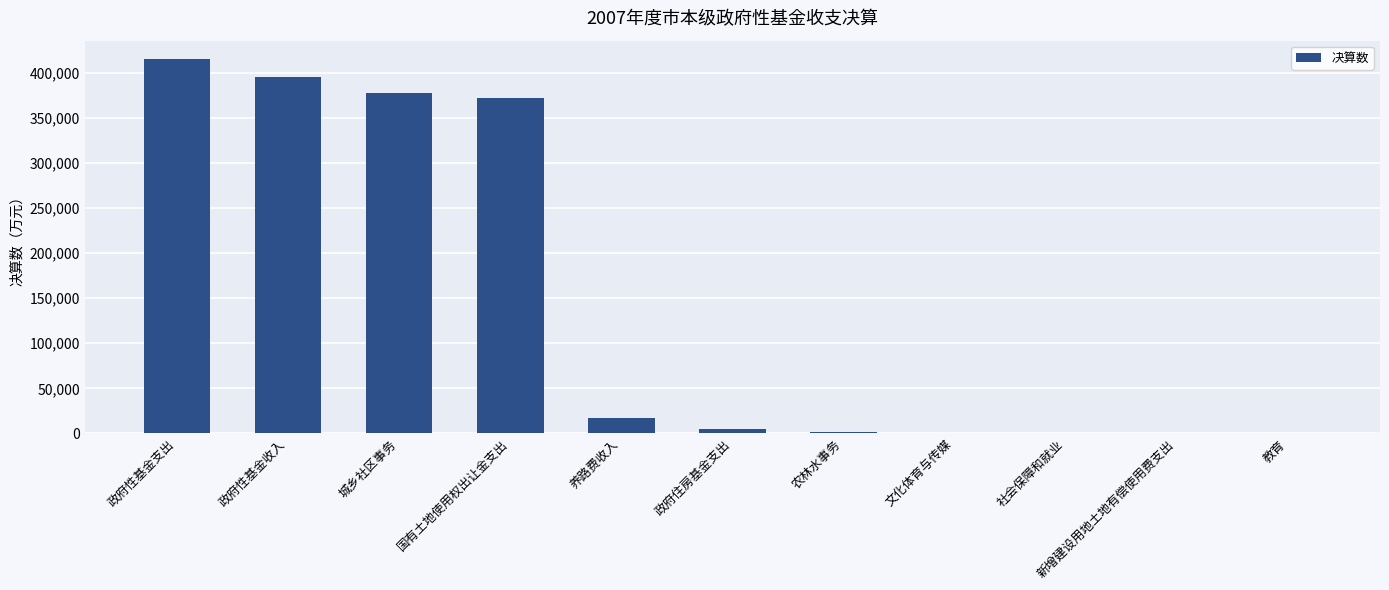

Does the chart contain stacked bars?

No